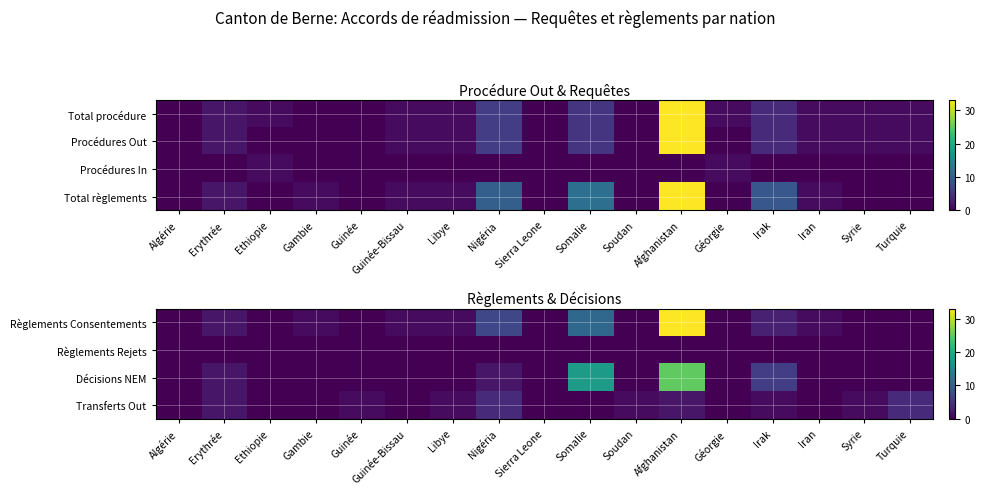

Which series has the widest spread of values?

Règlements Consentements